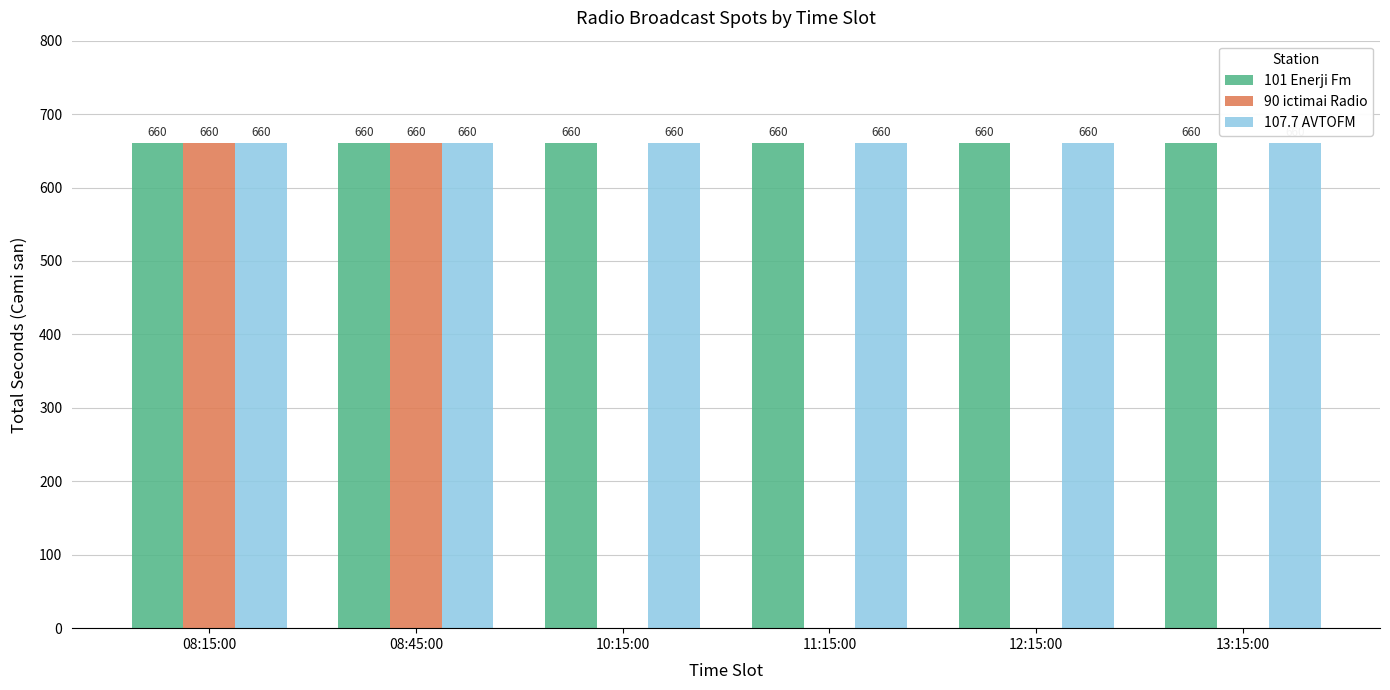

Which series changed the most between 08:15:00 and 13:15:00?

90 ictimai Radio